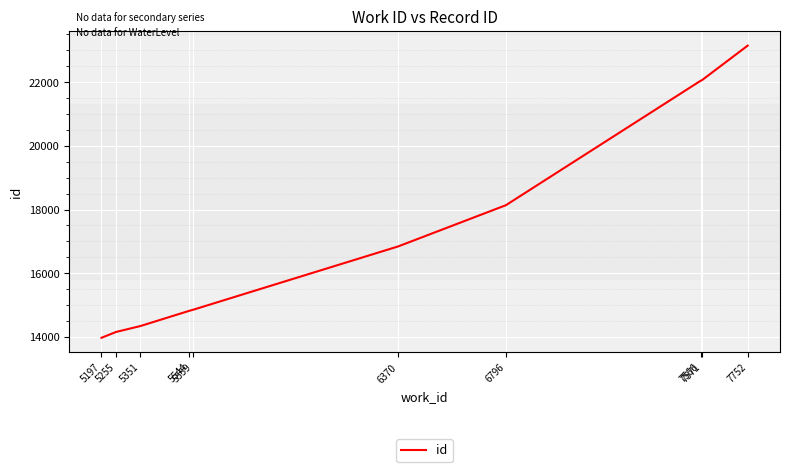

What is the change in value from 5197 to 5559?

+880